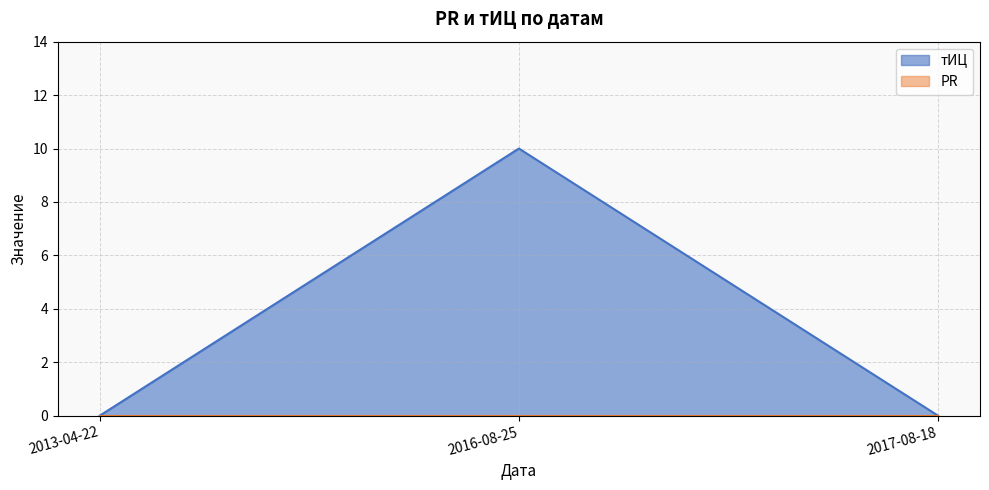

List the labels in order of value, largest first.

2016-08-25, 2013-04-22, 2017-08-18